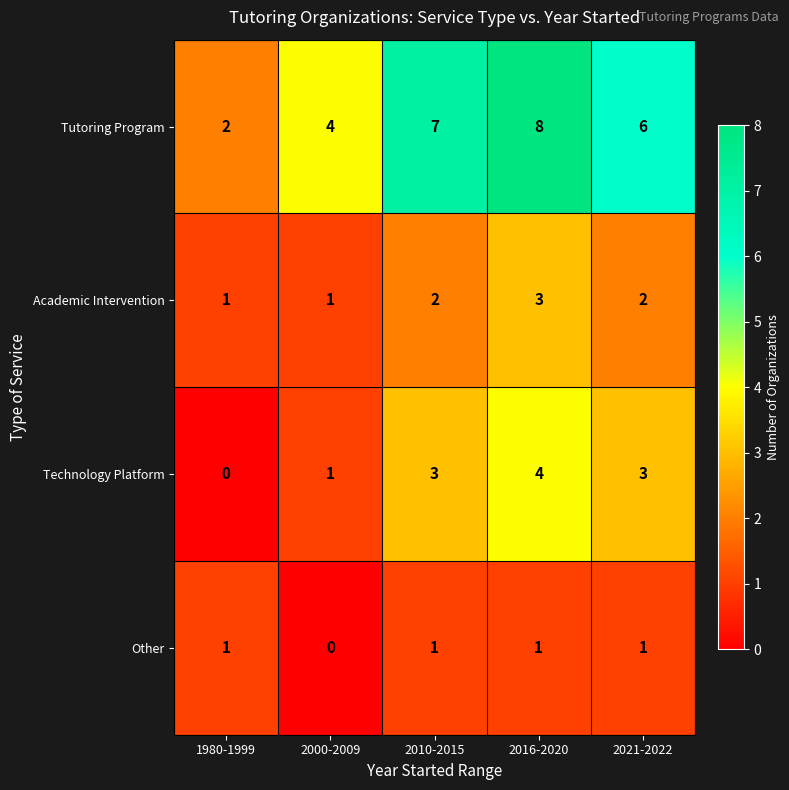

List the series in order of their peak value, lowest first.

Other, Academic Intervention, Technology Platform, Tutoring Program